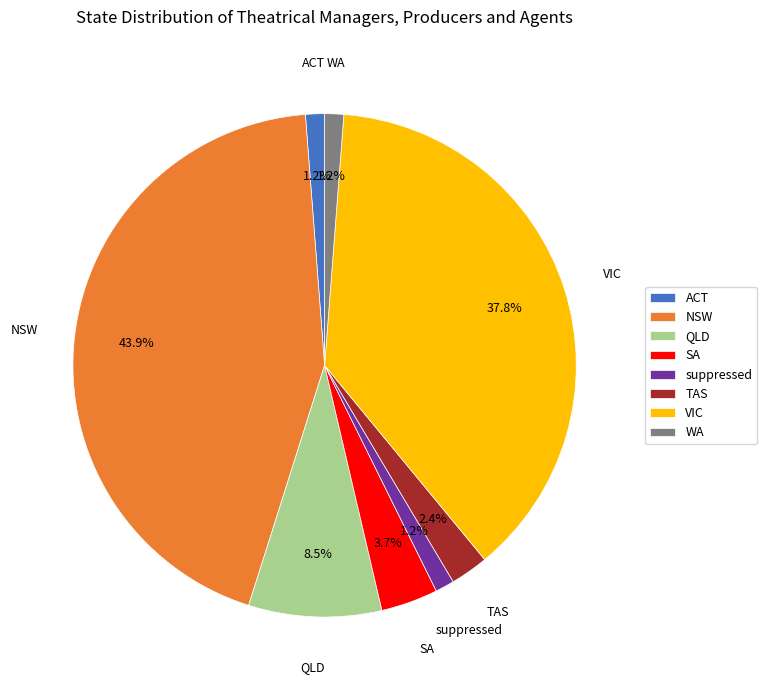

To the nearest percent, what is the average slice percentage?

12%